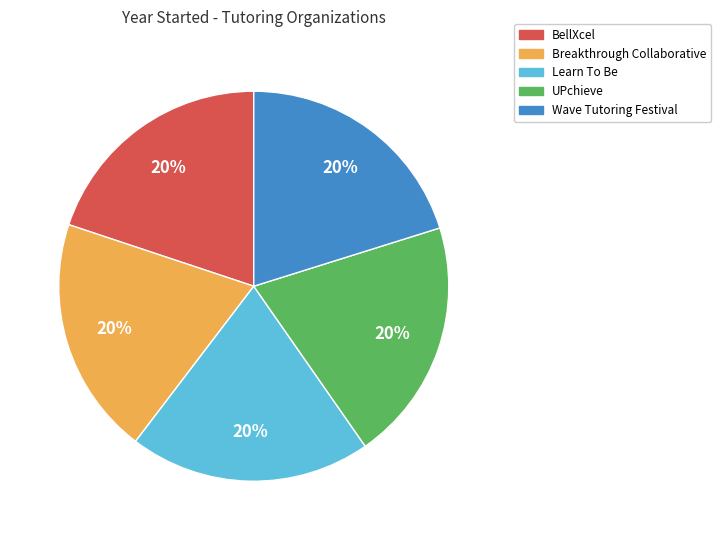

Approximately how many times larger is the value at UPchieve compared to Learn To Be?

1.0